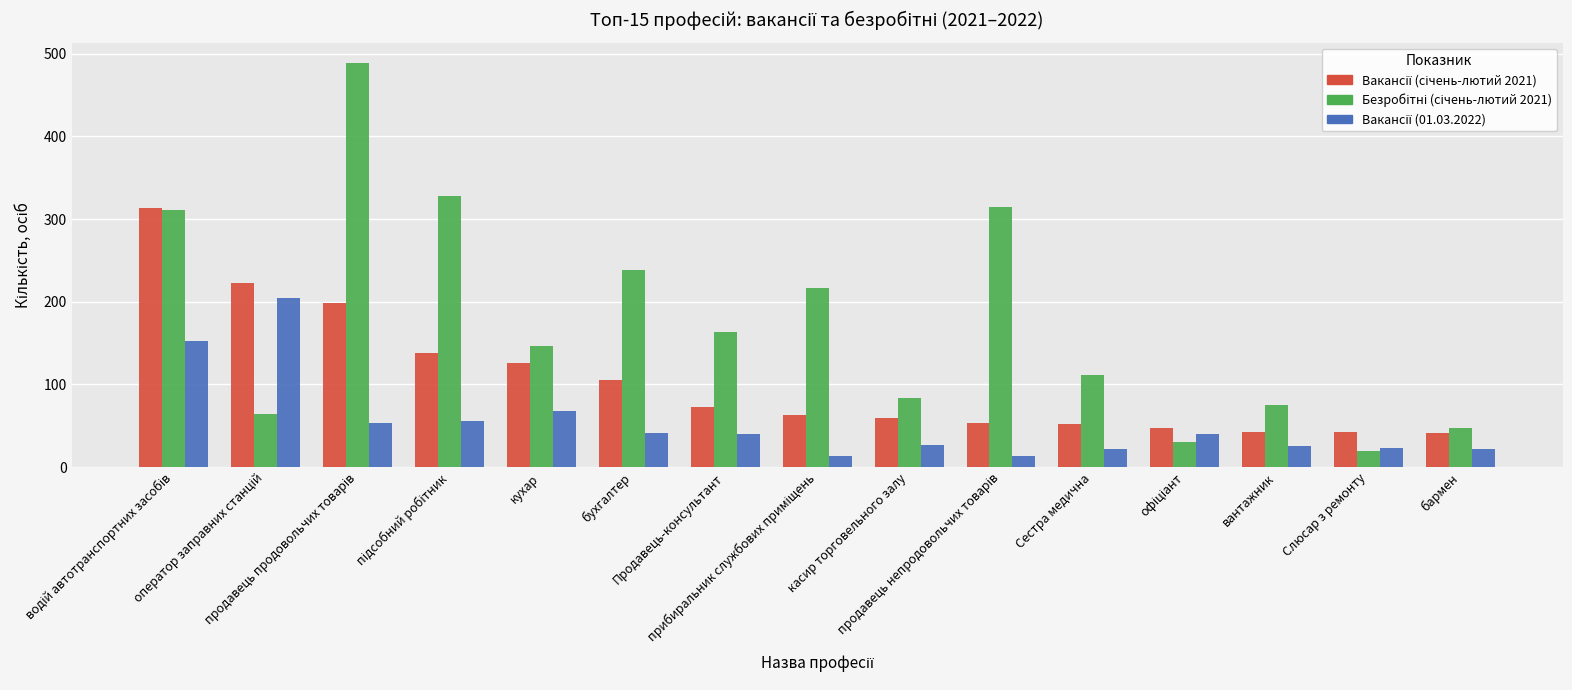

What is the greatest value displayed?

489